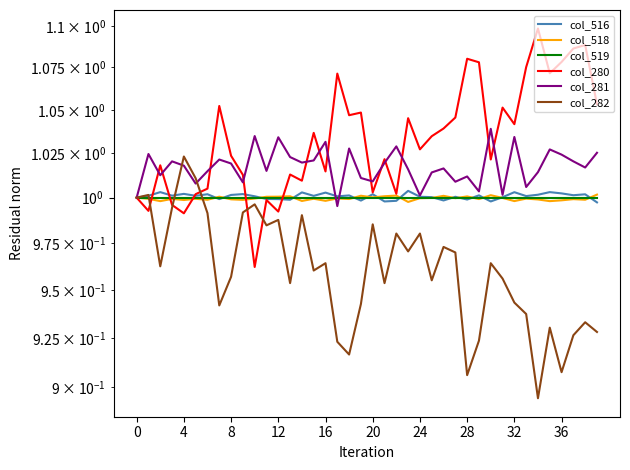

What is the greatest value displayed?

1.1